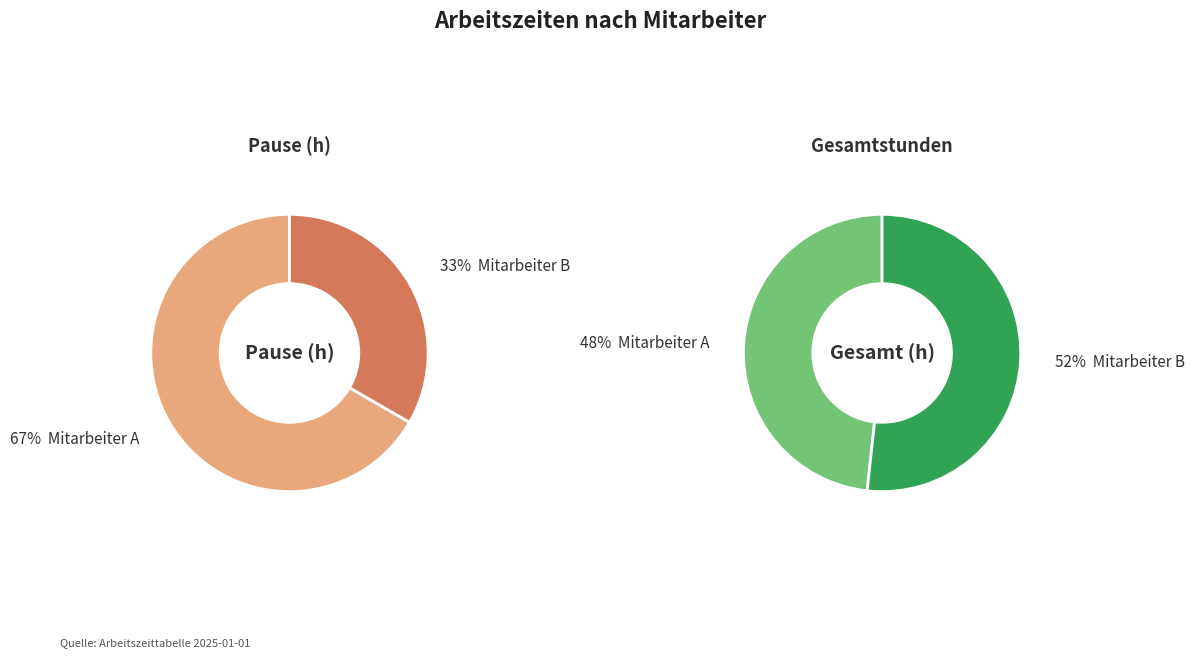

What is the ratio of the value at Mitarbeiter B to the value at Mitarbeiter A?

0.5